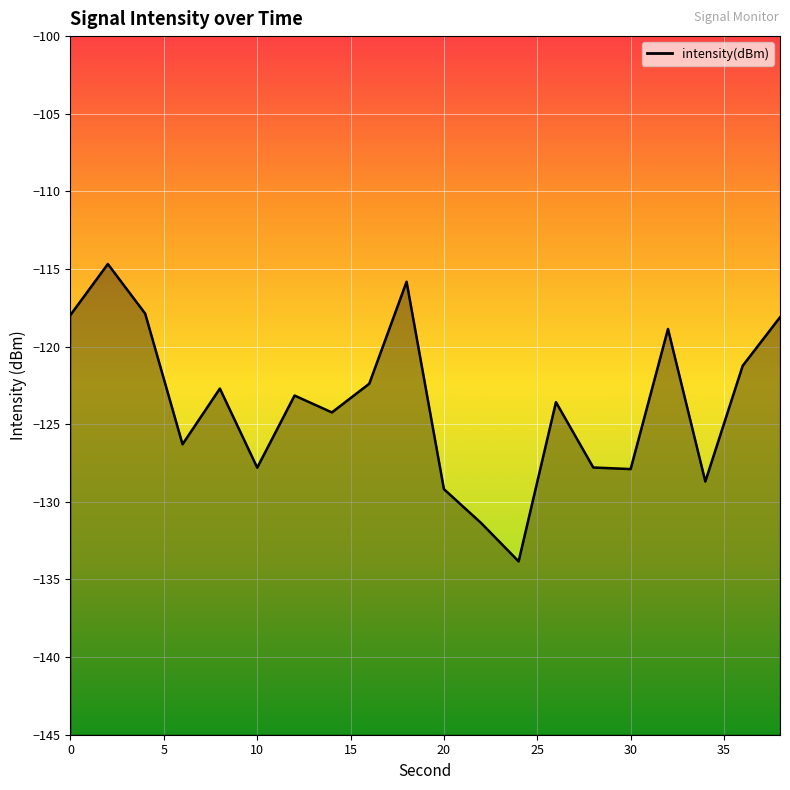

Reading right to left, list all the values displayed in this chart.

38=-118.1	36=-121.2	34=-128.7	32=-118.9	30=-127.9	28=-127.8	26=-123.6	24=-133.8	22=-131.4	20=-129.2	18=-115.8	16=-122.4	14=-124.2	12=-123.2	10=-127.8	8=-122.7	6=-126.3	4=-117.9	2=-114.7	0=-118.0